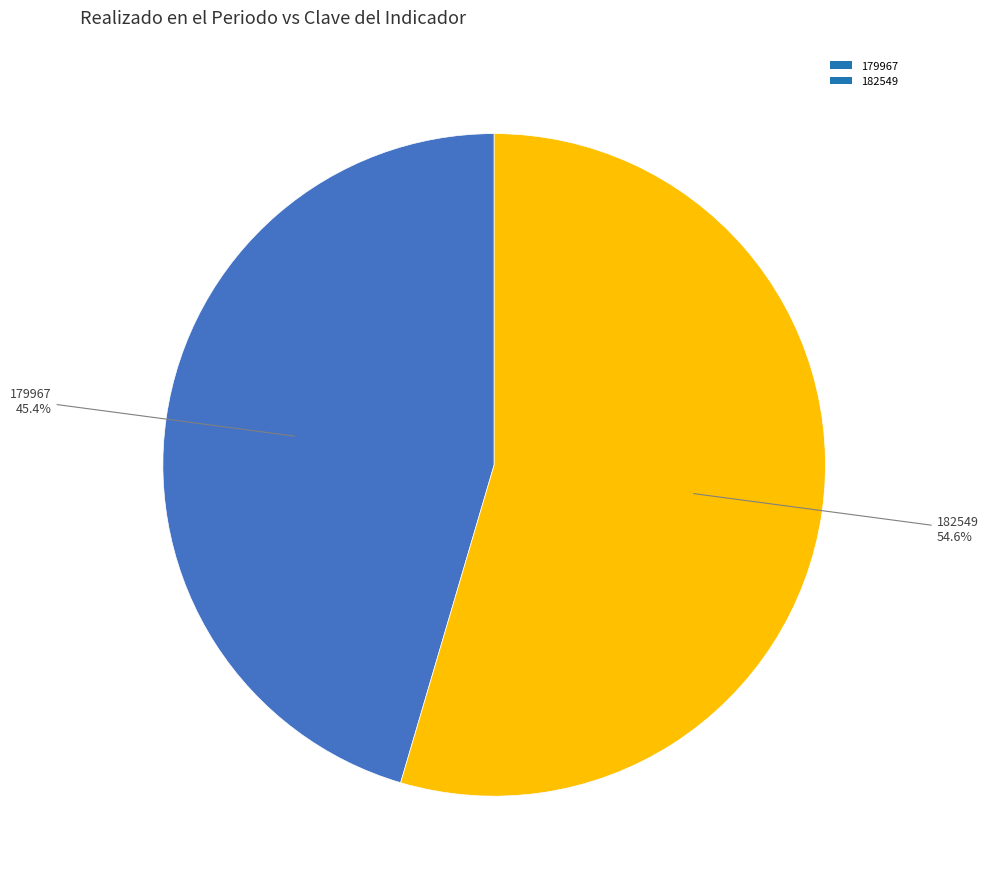

What is the total percentage of 179967 and 182549?

100.0%